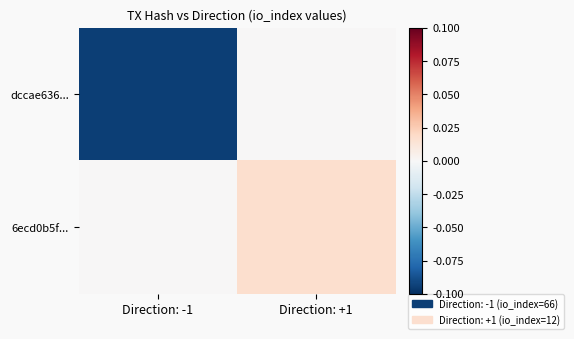

Which series has the largest total across all categories?

6ecd0b5f...